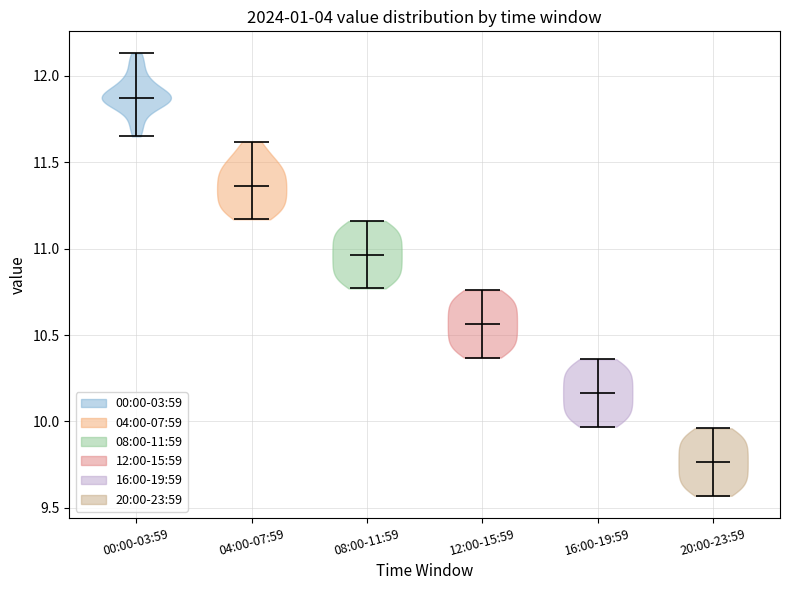

Reading left to right, read every violin against the y-axis: where its median line is, and the lowest and highest points it reaches. The values are not printed on the chart, so give them approximately, as read against the axis.

00:00-03:59: median line 11.90, lowest point 11.65, highest point 12.15
04:00-07:59: median line 11.35, lowest point 11.15, highest point 11.60
08:00-11:59: median line 10.95, lowest point 10.75, highest point 11.15
12:00-15:59: median line 10.55, lowest point 10.35, highest point 10.75
16:00-19:59: median line 10.15, lowest point 9.95, highest point 10.35
20:00-23:59: median line 9.75, lowest point 9.55, highest point 9.95